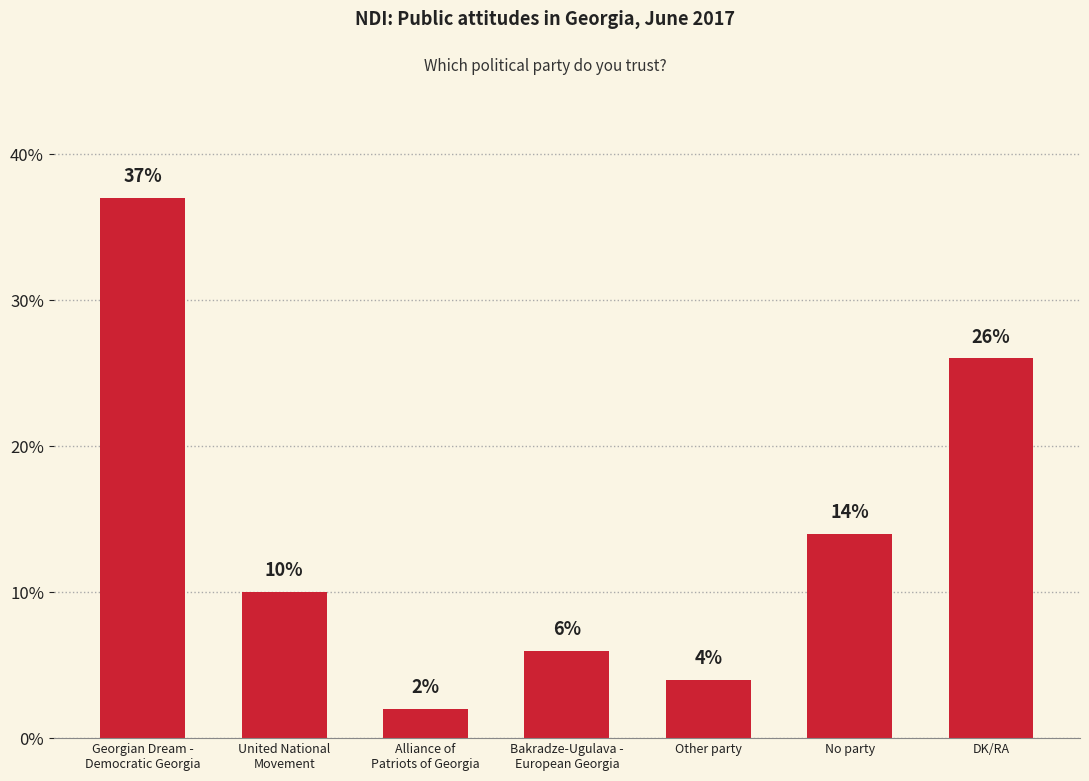

Where is the data nearest to the value 19?

No party